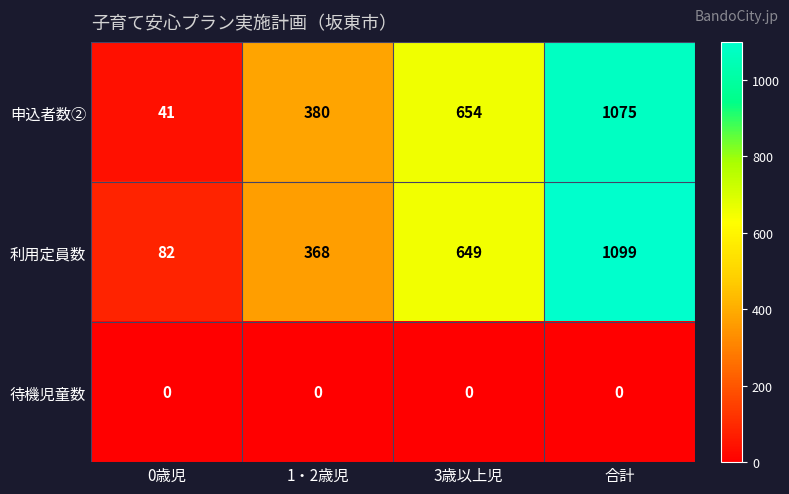

Which category has the highest value across all series?

合計